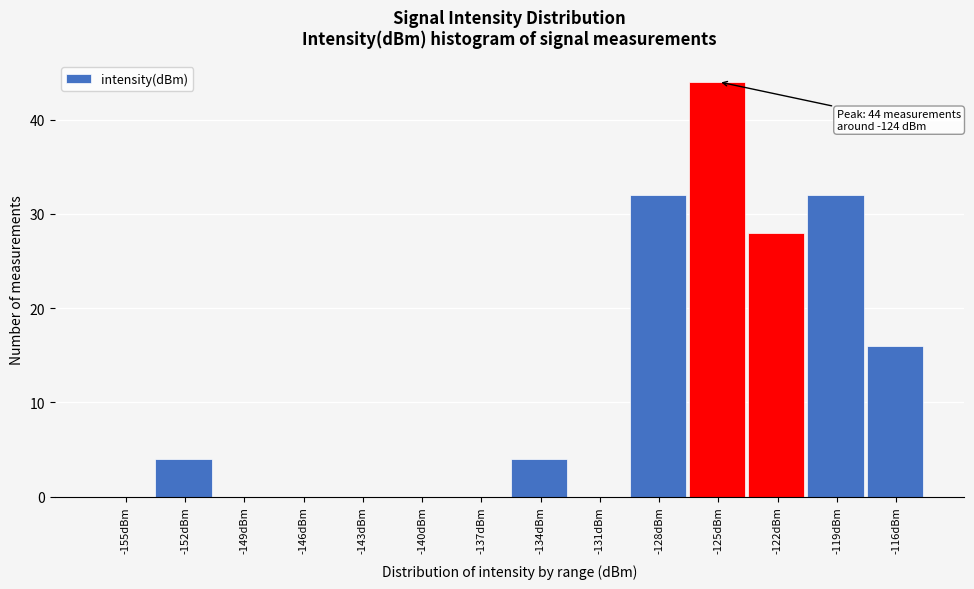

Reading left to right, what are all the values shown in this chart?

-155dBm=0	-152dBm=4	-149dBm=0	-146dBm=0	-143dBm=0	-140dBm=0	-137dBm=0	-134dBm=4	-131dBm=0	-128dBm=32	-125dBm=44	-122dBm=28	-119dBm=32	-116dBm=16